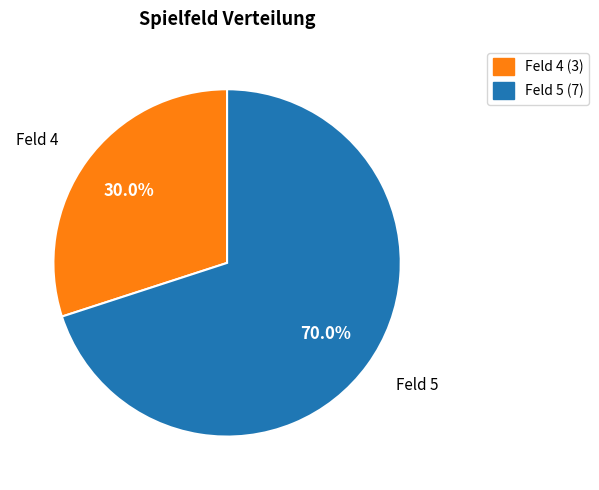

How much of the chart is everything except Feld 5 (7)?

30.0%